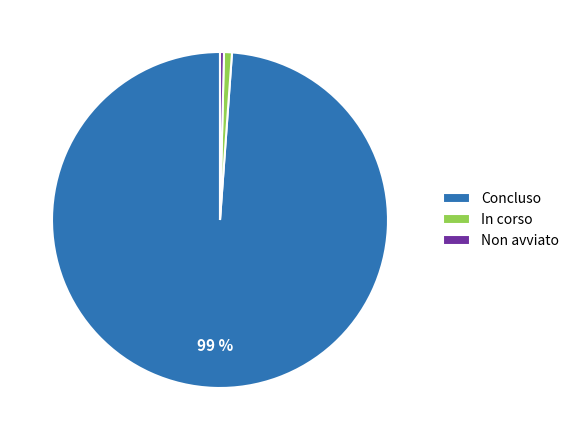

To the nearest percent, what is the average slice percentage?

33%